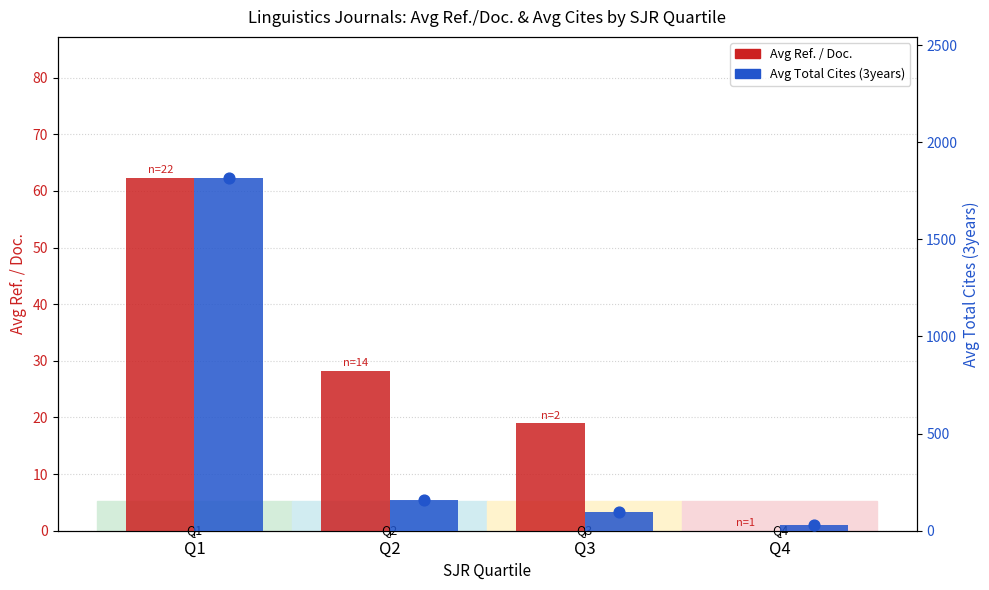

Which series reaches the maximum Y coordinate?

Avg Total Cites (3years)